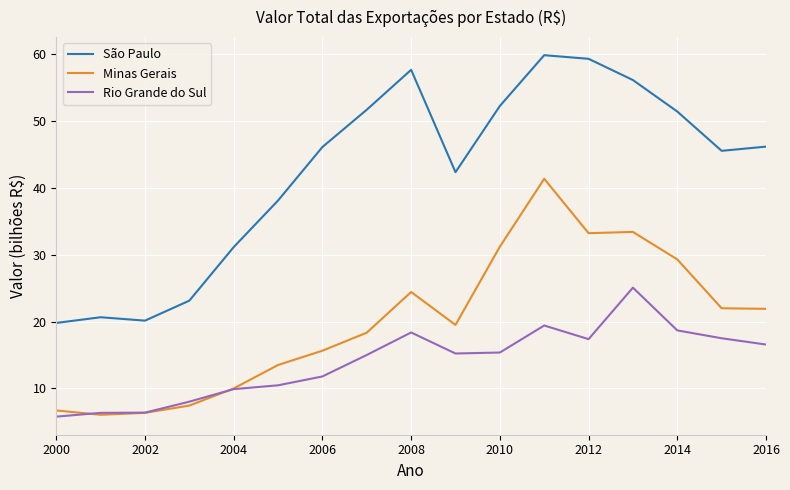

What is the maximum value for Minas Gerais?

41.4